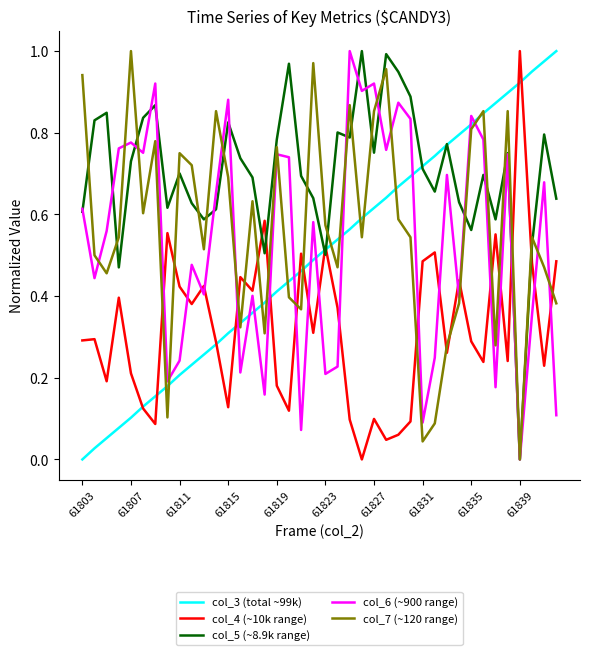

Does the chart have visible grid lines?

No